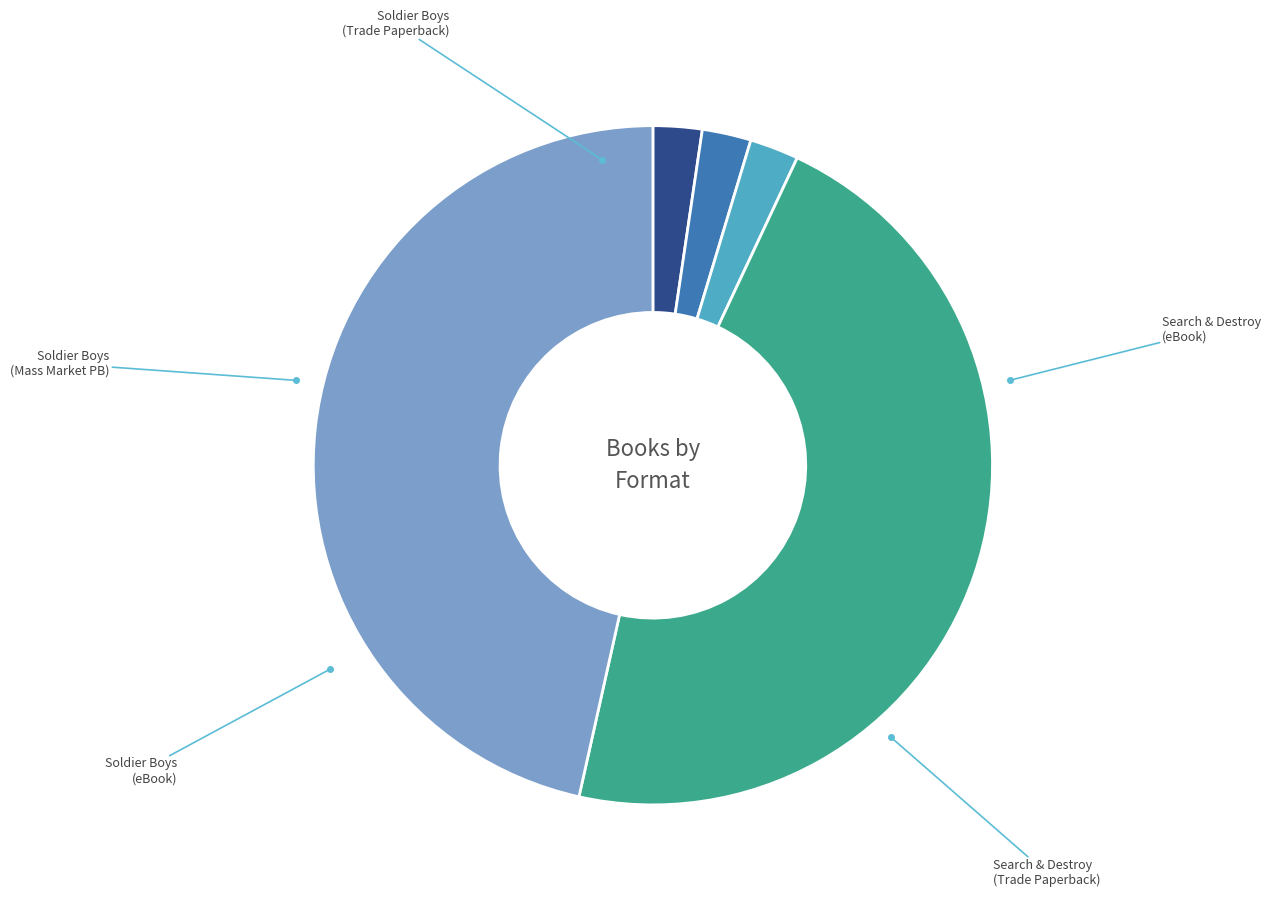

Is there any slice that represents more than half of the pie?

No